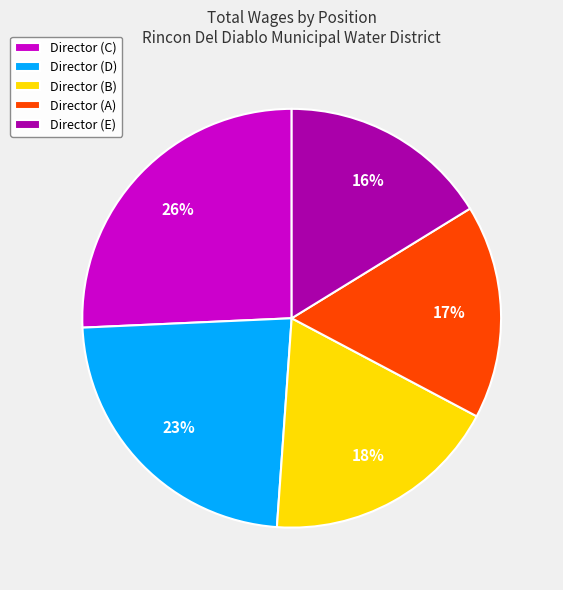

How many slices are in this pie chart?

5